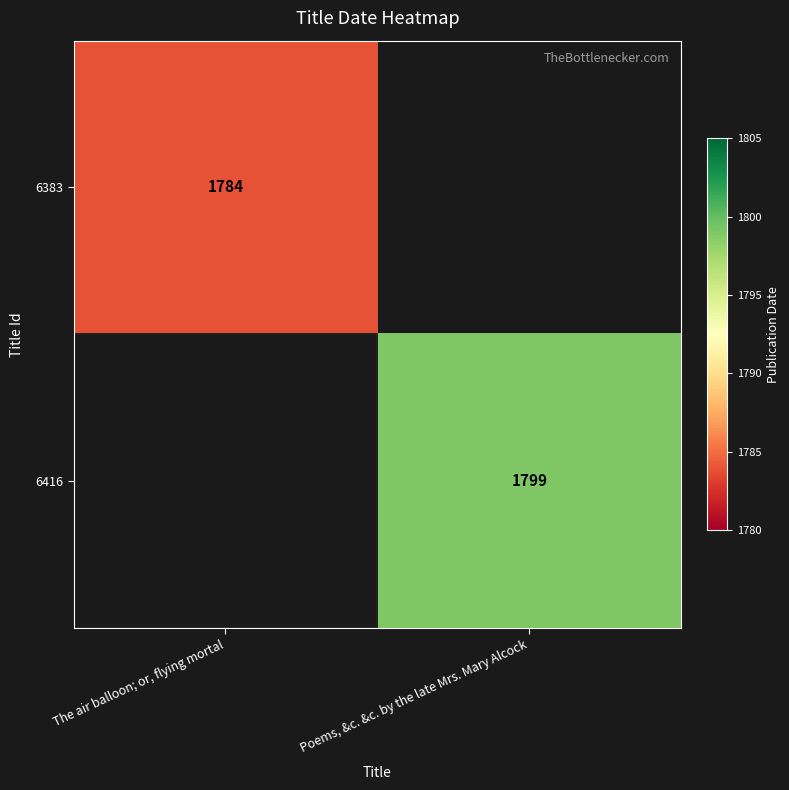

What is the total value across all series at The air balloon; or, flying mortal?

1784